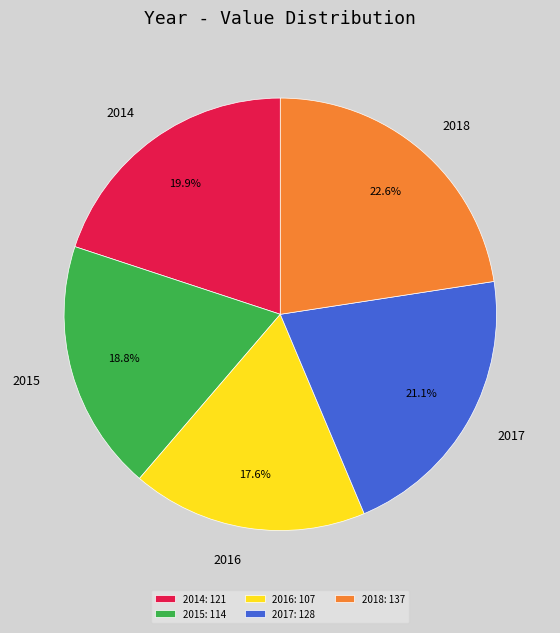

Is it true that 2017 is 21% of the pie?

True